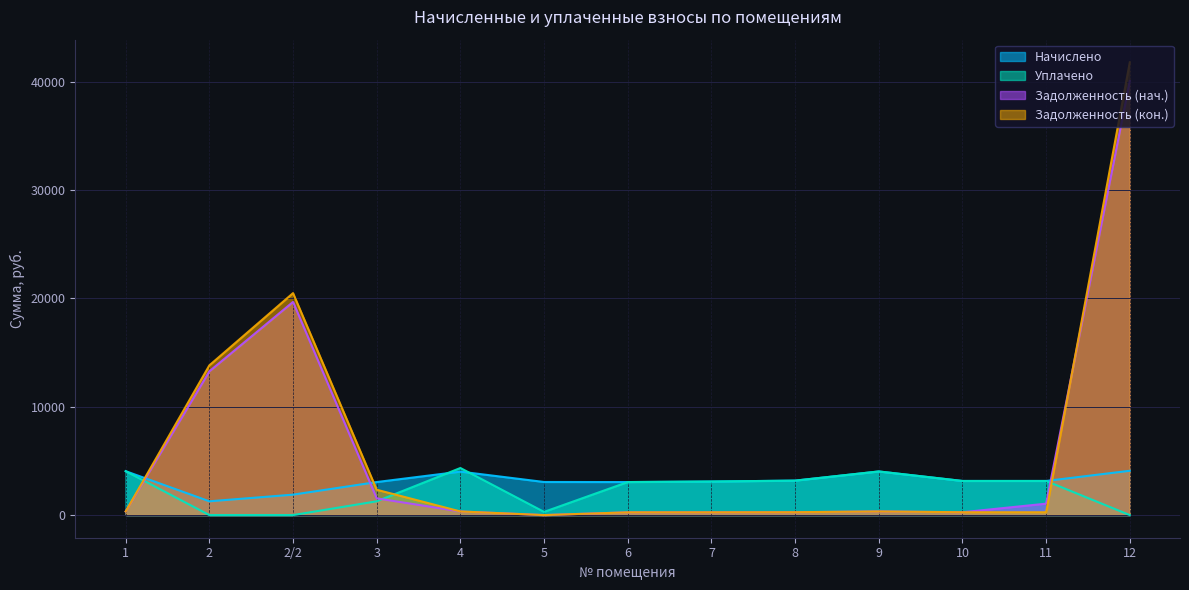

What is the difference between the maximum and minimum values in the Уплачено series?

4344.2